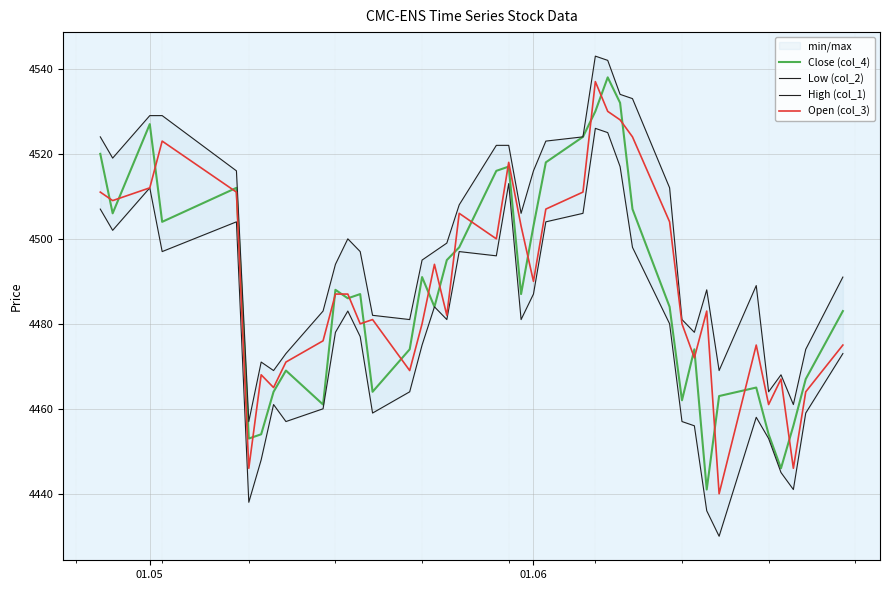

What is the maximum value for Close (col_4)?

4538